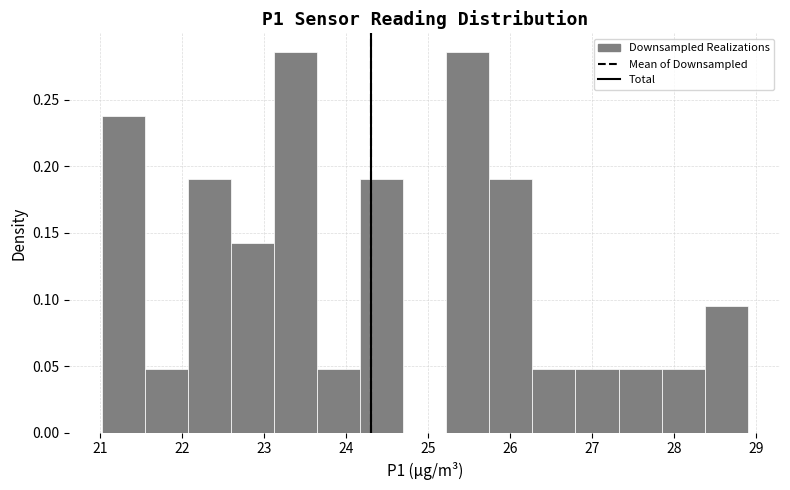

How tall is the bar that spans 23.1 to 23.6 on the x-axis? Neither the bar edges nor the heights are printed on the chart, so give them approximately, as read against the axes.

0.285